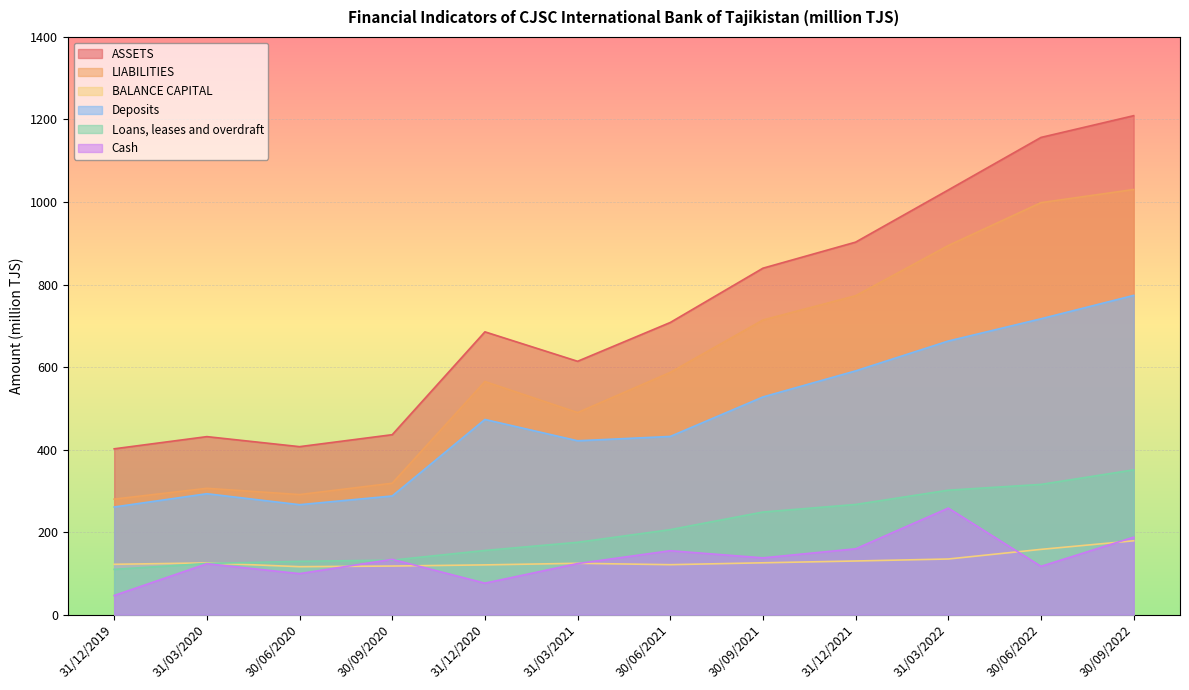

At which category does Cash reach its first local peak?

31/03/2020